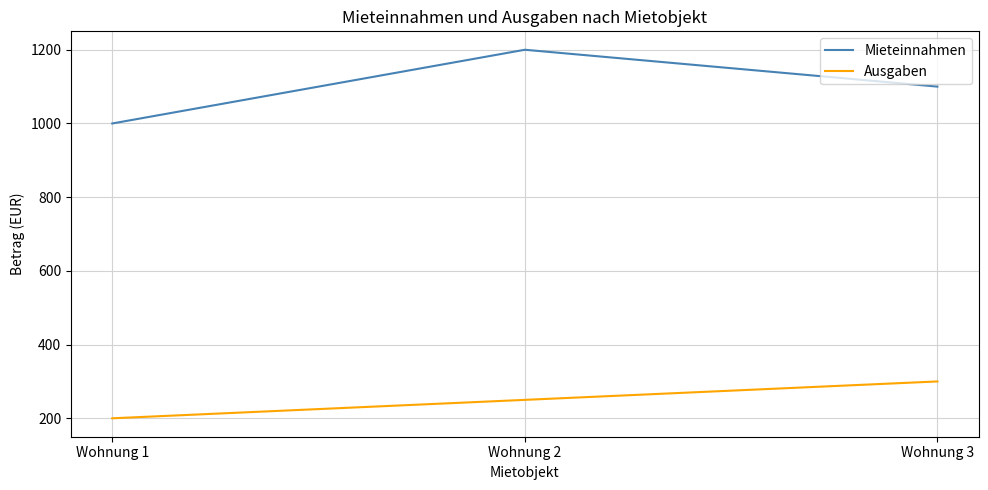

Is the value of Mieteinnahmen at Wohnung 2 greater than the value of Ausgaben at Wohnung 2?

Yes